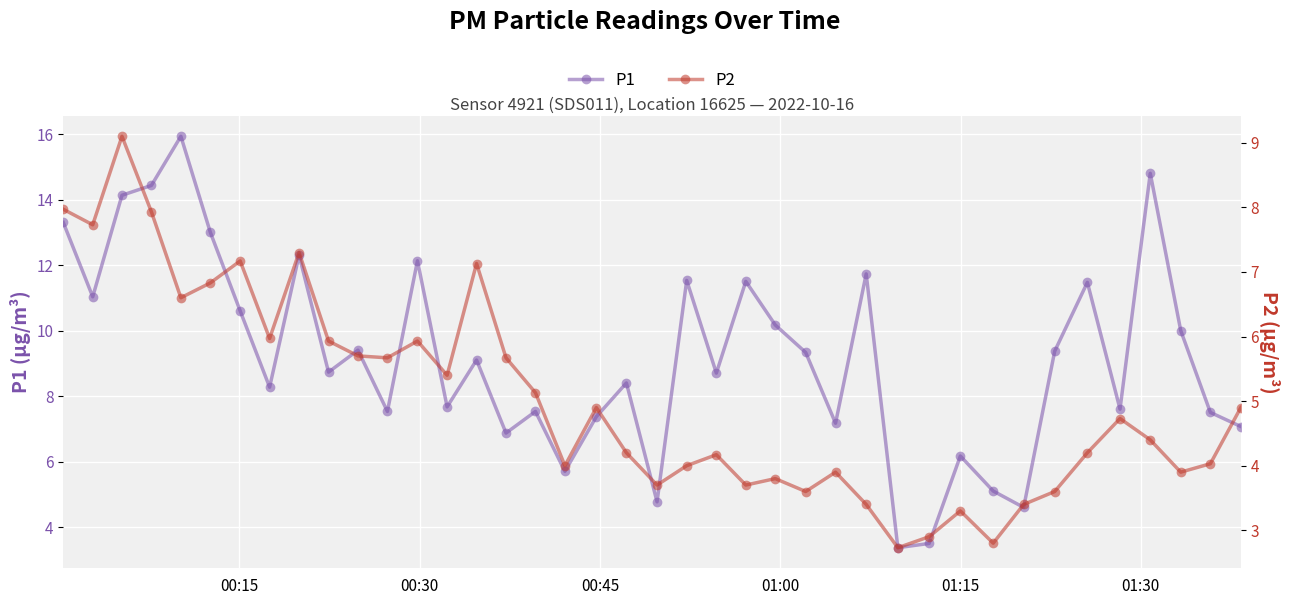

What is the maximum value for P1?

15.9